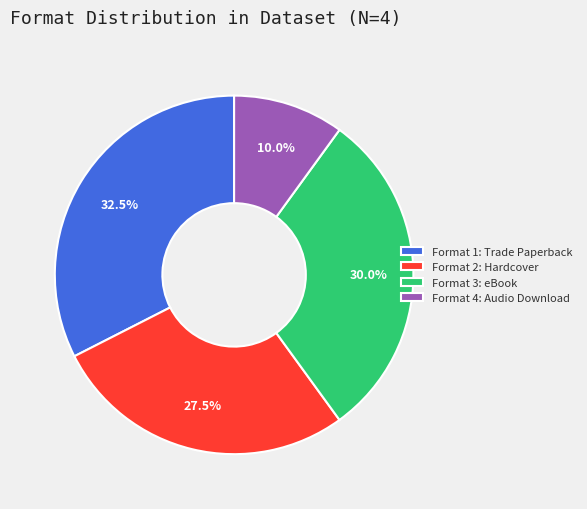

Which slice is the smallest?

Format 4: Audio Download